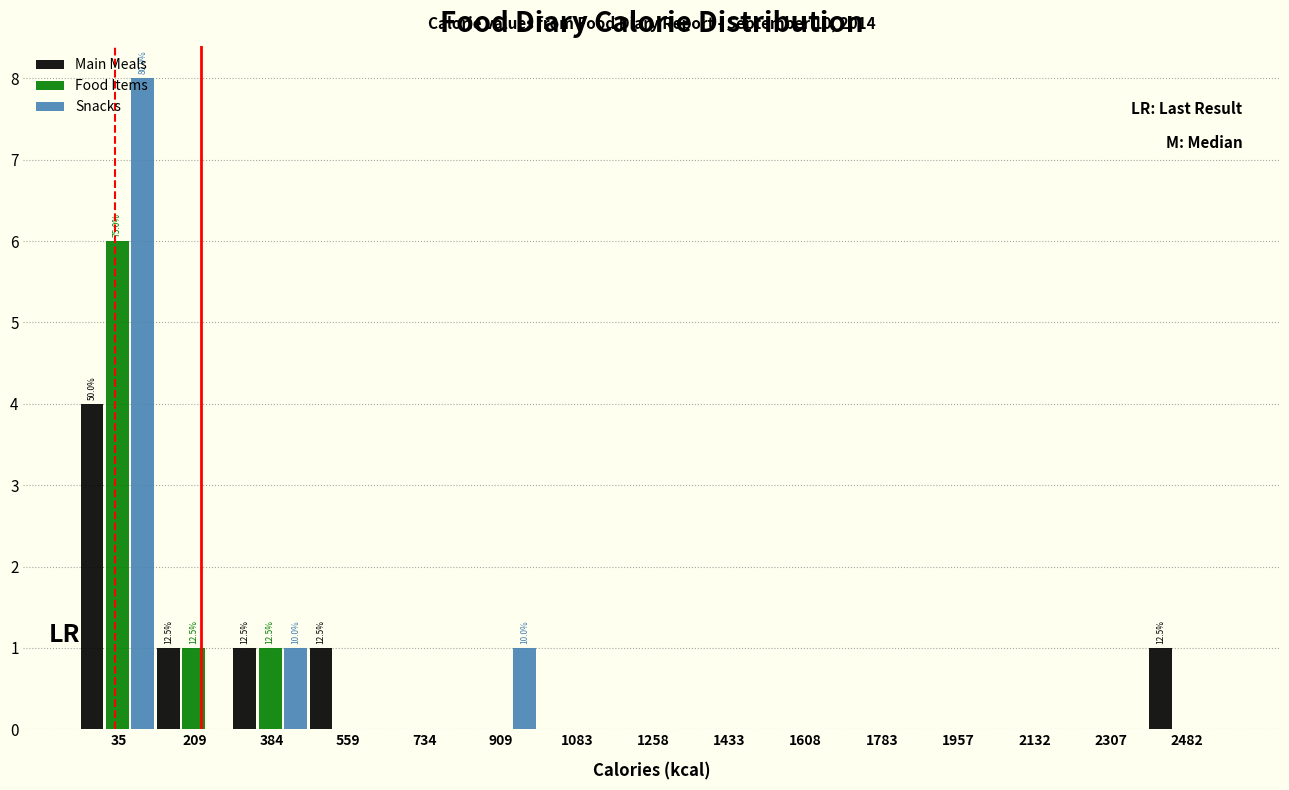

Which series changed the most between 559 and 1608?

Main Meals